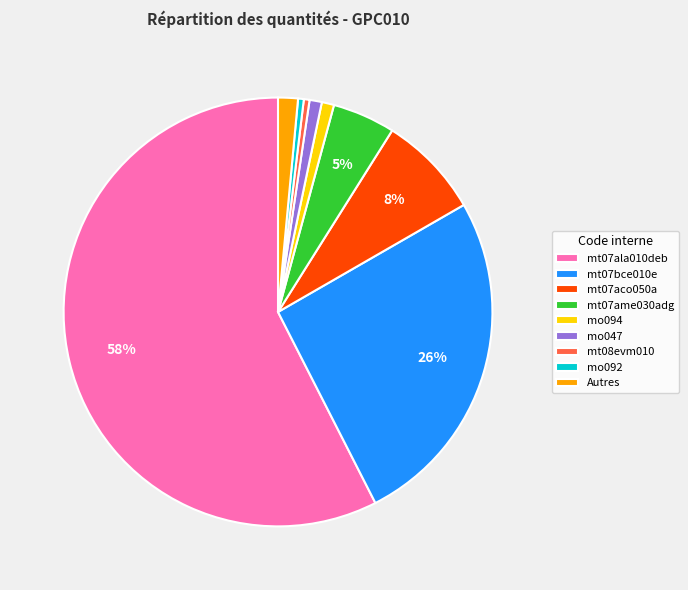

To the nearest percent, what is the average slice percentage?

11%